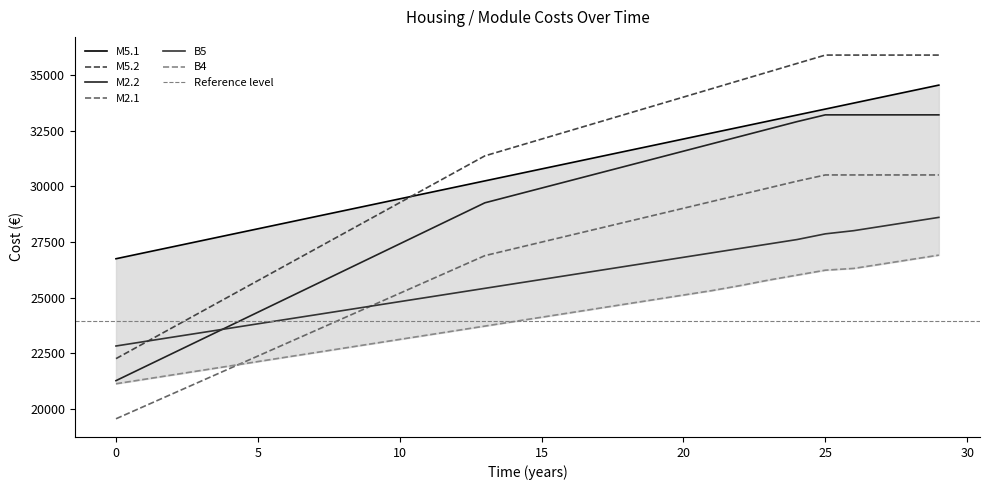

What is the value of the M2.2 point at the 26th from the left?

33225.9